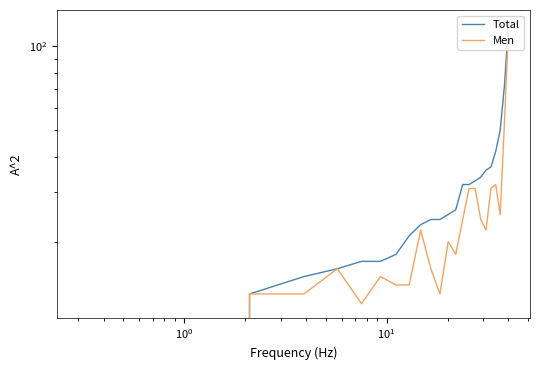

Is the value of Total at 20 greater than the value of Men at 16?

Yes